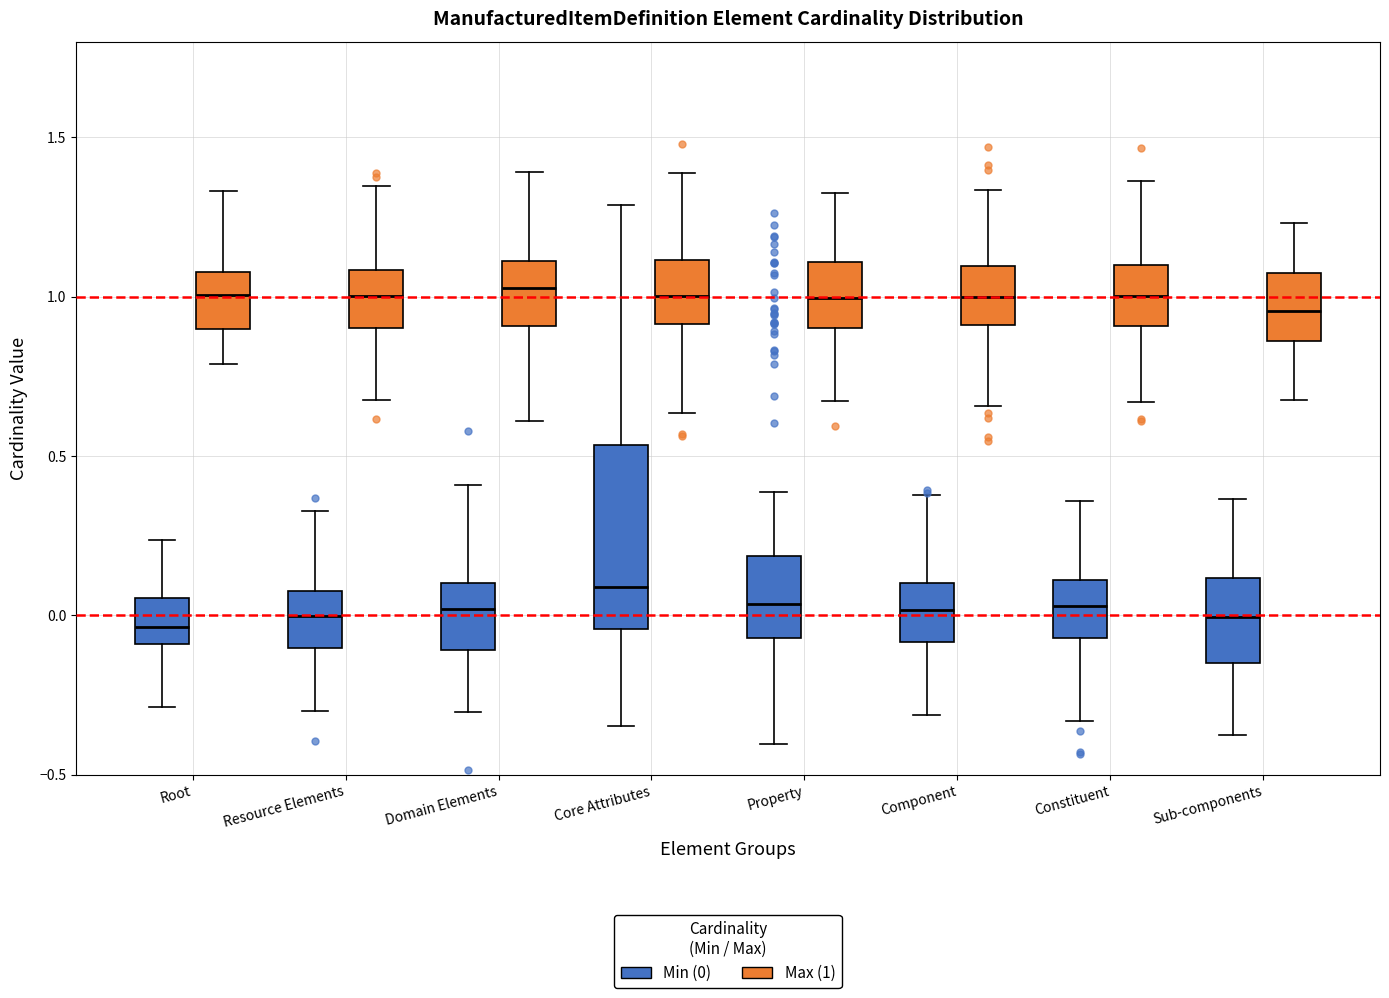

Reading left to right, read every box against the y-axis: the position of its median line, the range the box covers, and the ends of its whiskers. The values are not printed on the chart, so give them approximately, as read against the axis.

Root (Min (0)): median -0.05, box -0.10 to 0.05, whiskers -0.30 to 0.25
Root (Max (1)): median 1.00, box 0.90 to 1.10, whiskers 0.80 to 1.35
Resource Elements (Min (0)): median 0.00, box -0.10 to 0.10, whiskers -0.30 to 0.35
Resource Elements (Max (1)): median 1.00, box 0.90 to 1.10, whiskers 0.70 to 1.35
Domain Elements (Min (0)): median 0.00, box -0.10 to 0.10, whiskers -0.30 to 0.40
Domain Elements (Max (1)): median 1.05, box 0.90 to 1.10, whiskers 0.60 to 1.40
Core Attributes (Min (0)): median 0.10, box -0.05 to 0.55, whiskers -0.35 to 1.30
Core Attributes (Max (1)): median 1.00, box 0.90 to 1.10, whiskers 0.65 to 1.40
Property (Min (0)): median 0.05, box -0.05 to 0.20, whiskers -0.40 to 0.40
Property (Max (1)): median 1.00, box 0.90 to 1.10, whiskers 0.65 to 1.35
Component (Min (0)): median 0.00, box -0.10 to 0.10, whiskers -0.30 to 0.40
Component (Max (1)): median 1.00, box 0.90 to 1.10, whiskers 0.65 to 1.35
Constituent (Min (0)): median 0.05, box -0.05 to 0.10, whiskers -0.35 to 0.35
Constituent (Max (1)): median 1.00, box 0.90 to 1.10, whiskers 0.65 to 1.35
Sub-components (Min (0)): median 0.00, box -0.15 to 0.10, whiskers -0.35 to 0.35
Sub-components (Max (1)): median 0.95, box 0.85 to 1.05, whiskers 0.70 to 1.25